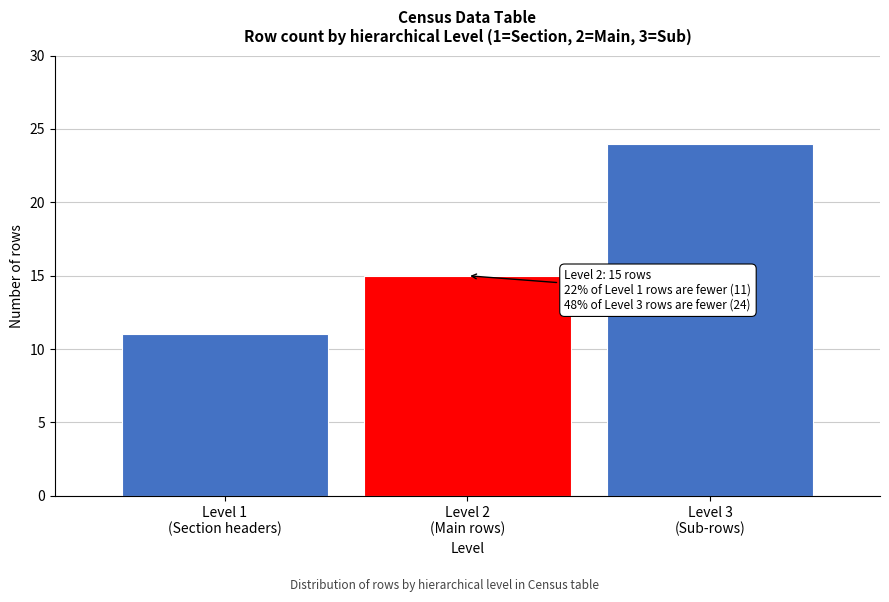

Reading left to right, list all the values displayed in this chart.

11	15	24